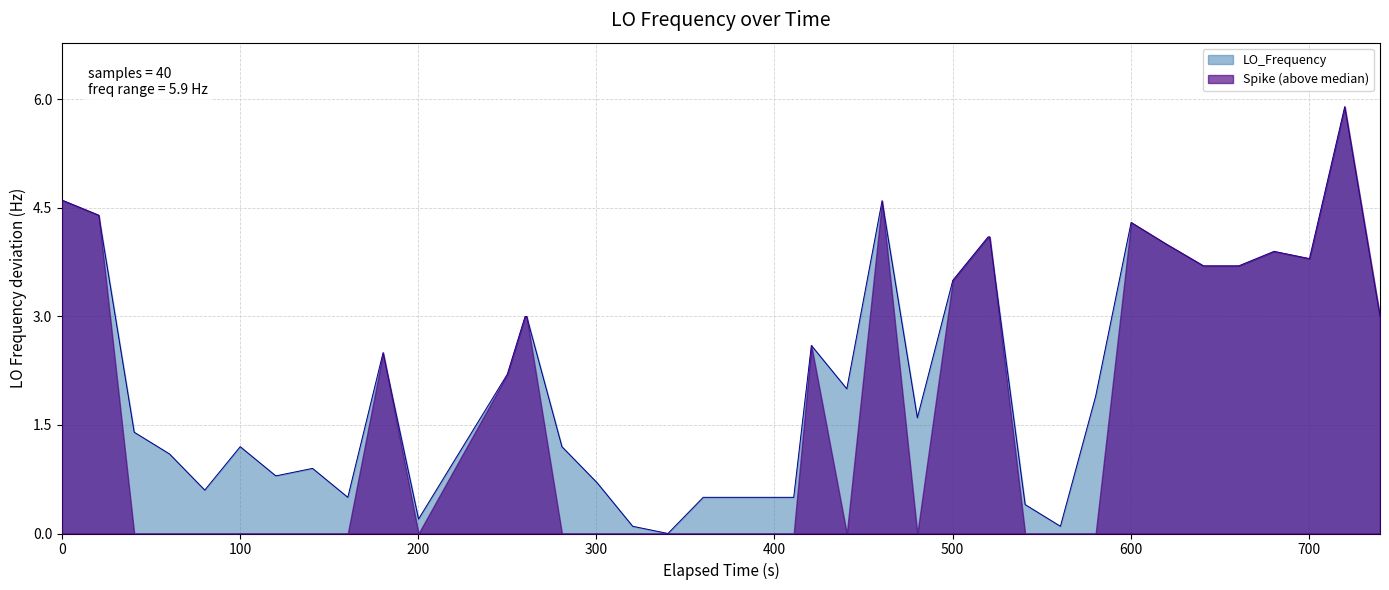

Count the number of data series in this chart.

2